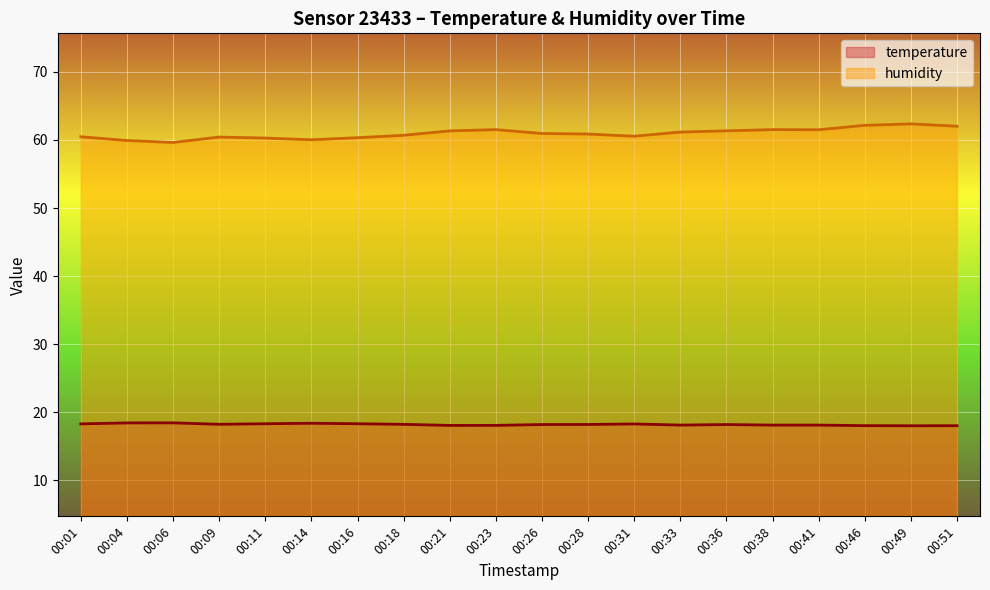

Which category has the highest value across all series?

00:49